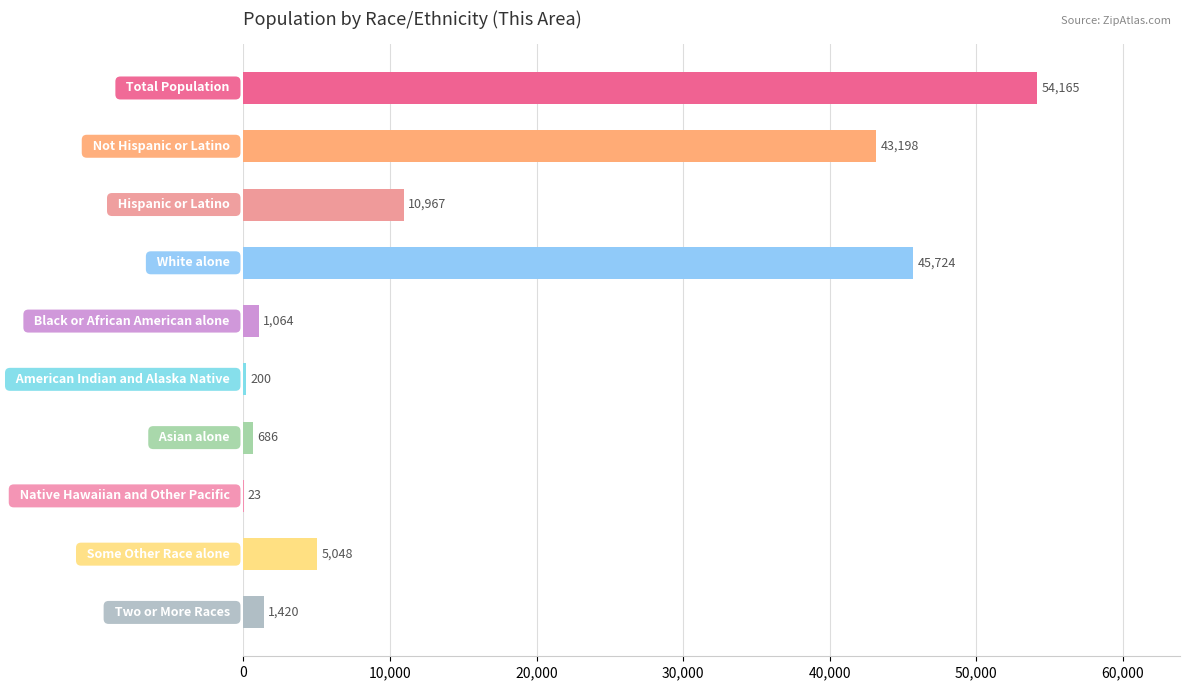

What is the sum of all values?

162495